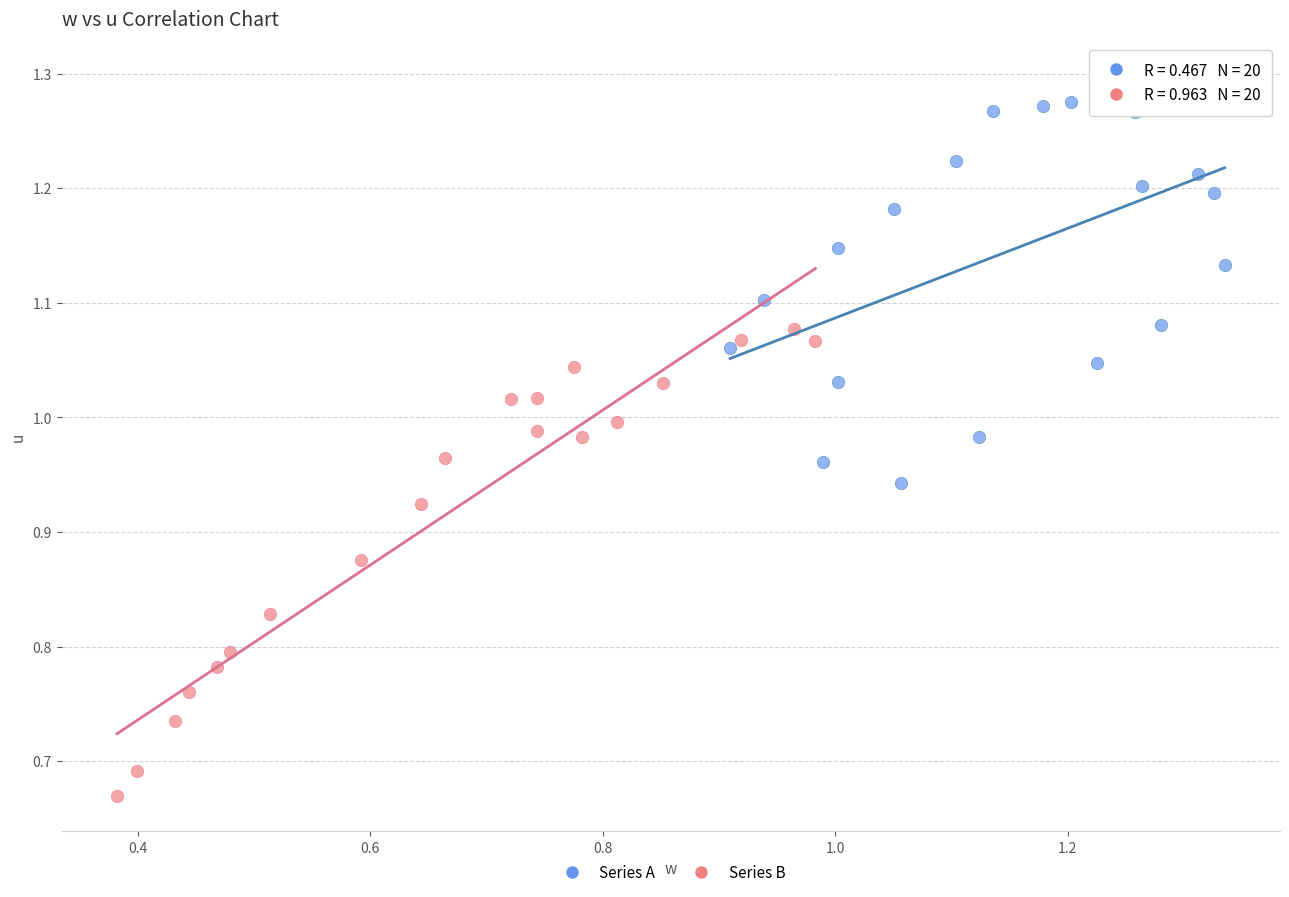

Which series has the widest spread of Y values?

Series B